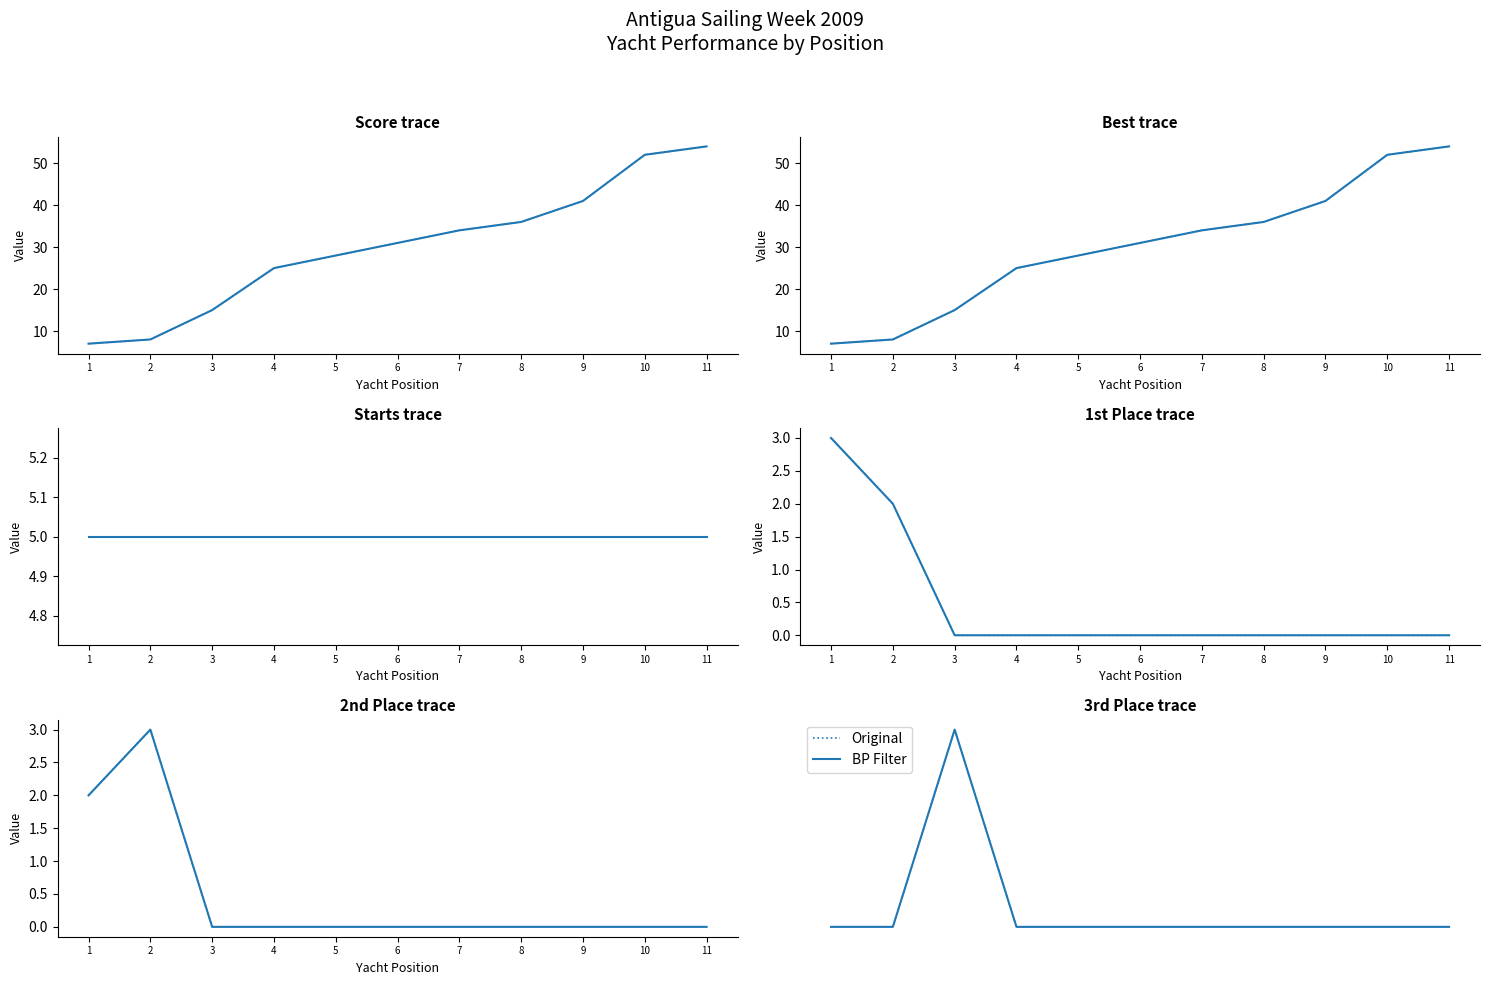

How many interior local peaks does the BP Filter series have?

1